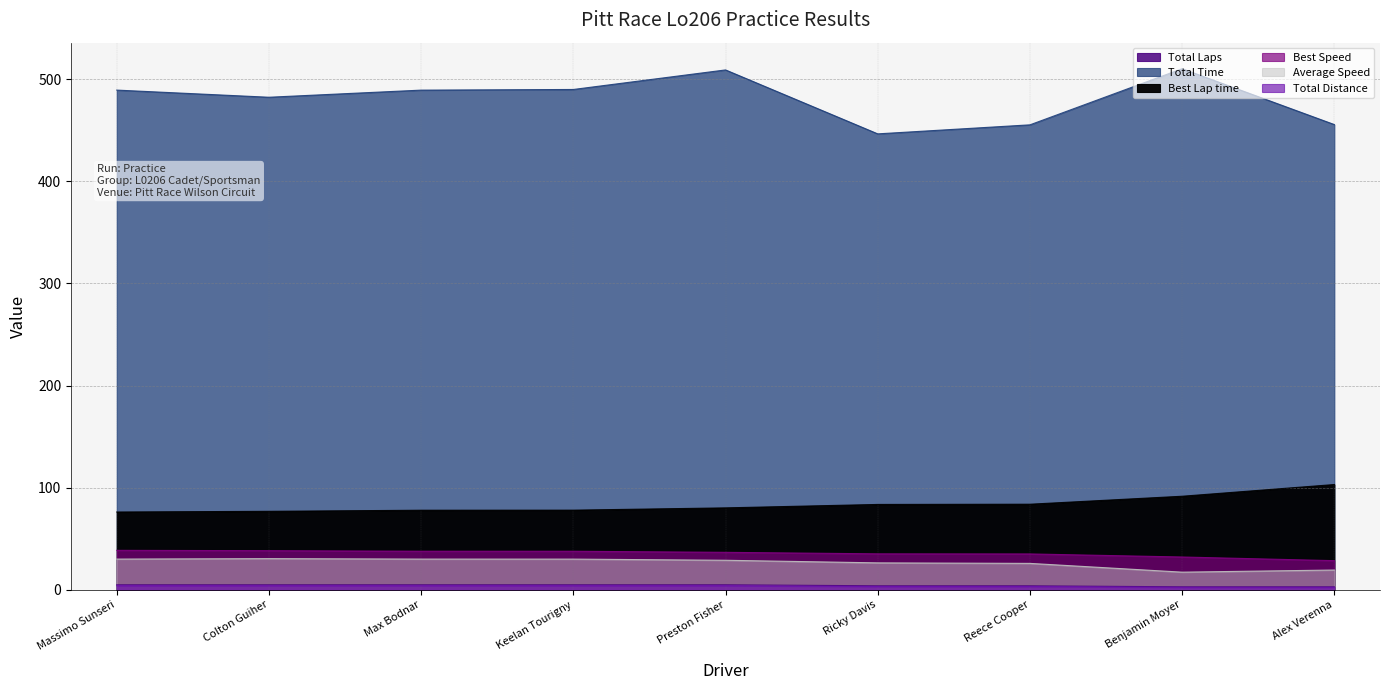

Which category has the highest value across all series?

Benjamin Moyer